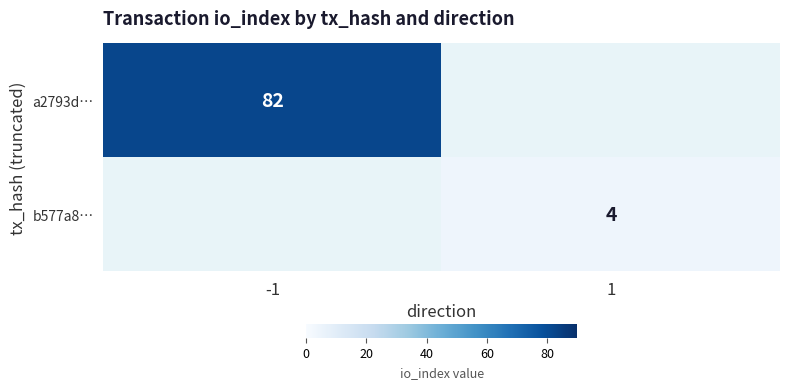

Is it true that a2793d… equals 82 at -1?

True